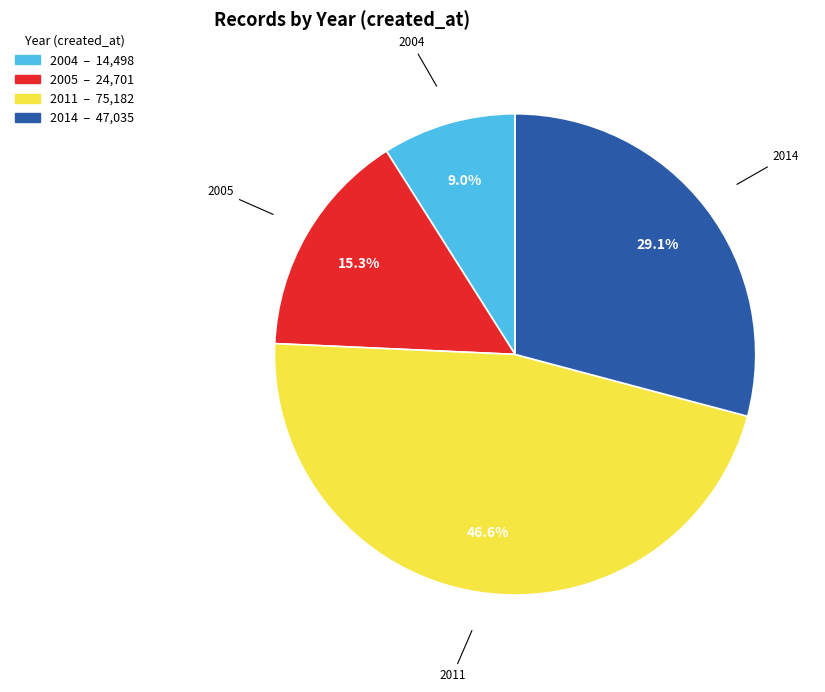

Which has a higher value, 2014 or 2011?

2011